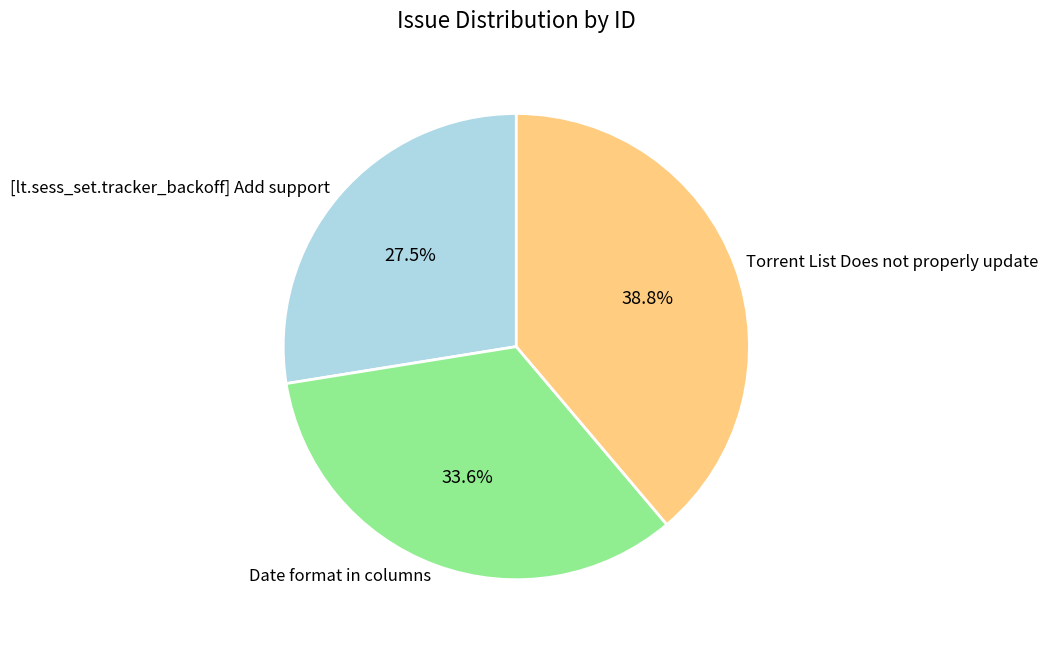

What is the ratio of the value at Torrent List Does not properly update to the value at Date format in columns?

1.2